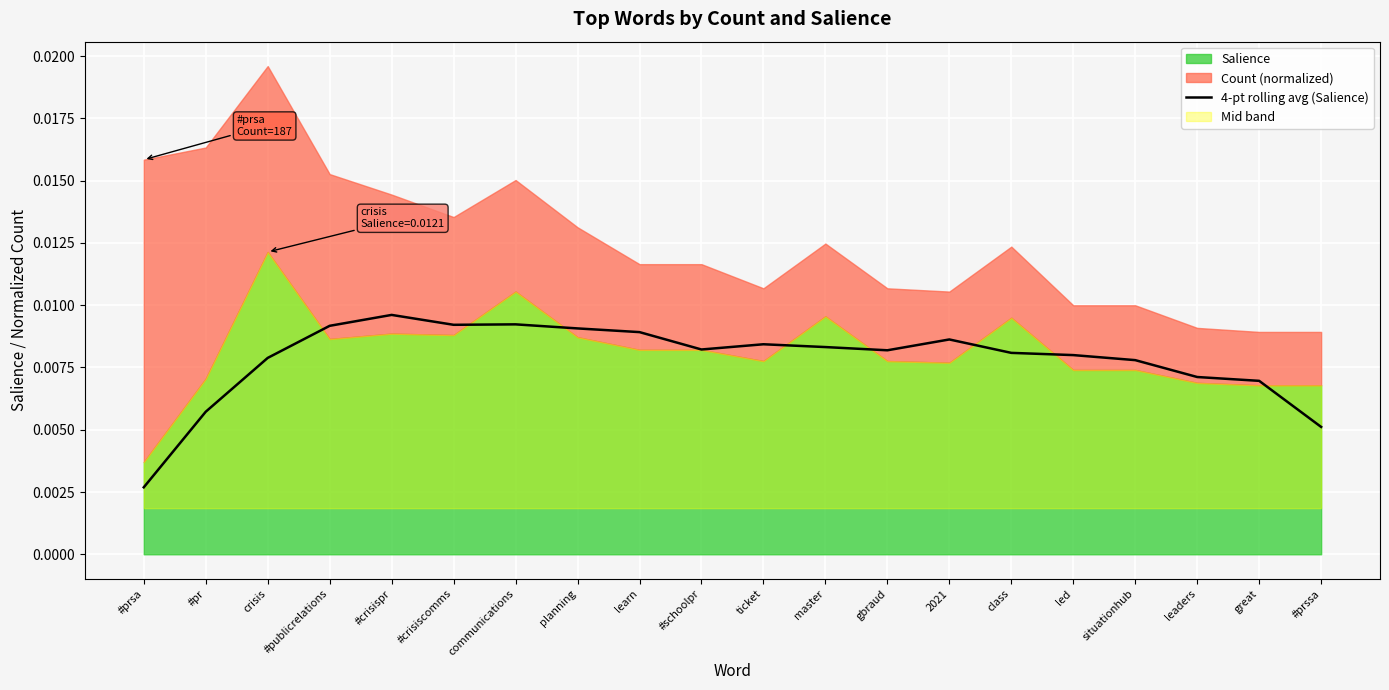

What position from the right is crisis?

18